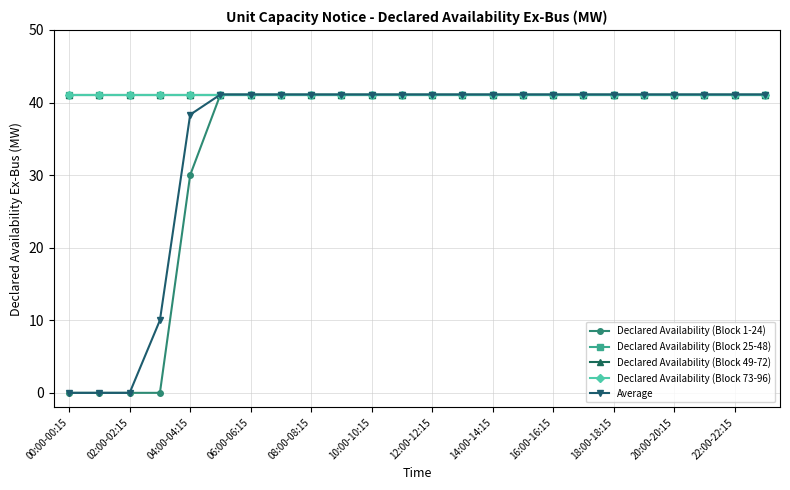

List the labels in order of Declared Availability (Block 25-48) value, smallest first.

00:00-00:15, 02:00-02:15, 04:00-04:15, 06:00-06:15, 08:00-08:15, 10:00-10:15, 12:00-12:15, 14:00-14:15, 16:00-16:15, 18:00-18:15, 20:00-20:15, 22:00-22:15, 12, 13, 14, 15, 16, 17, 18, 19, 20, 21, 22, 23